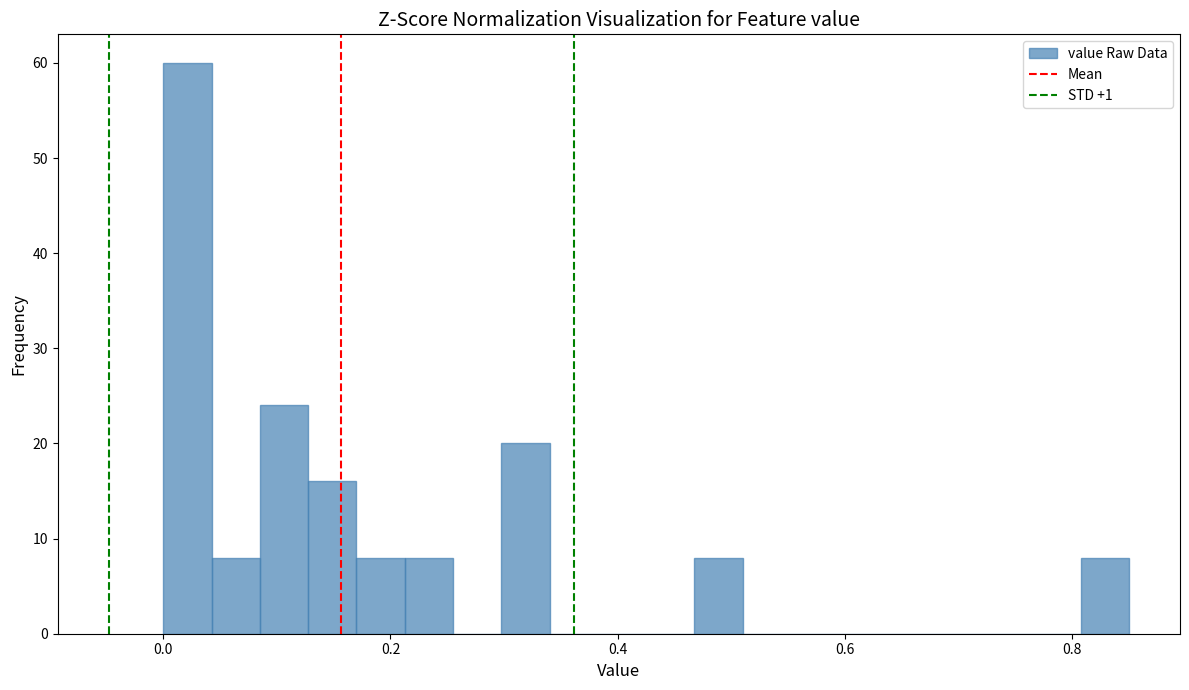

Read against the x-axis, roughly where is the centre of the tallest bar?

0.02